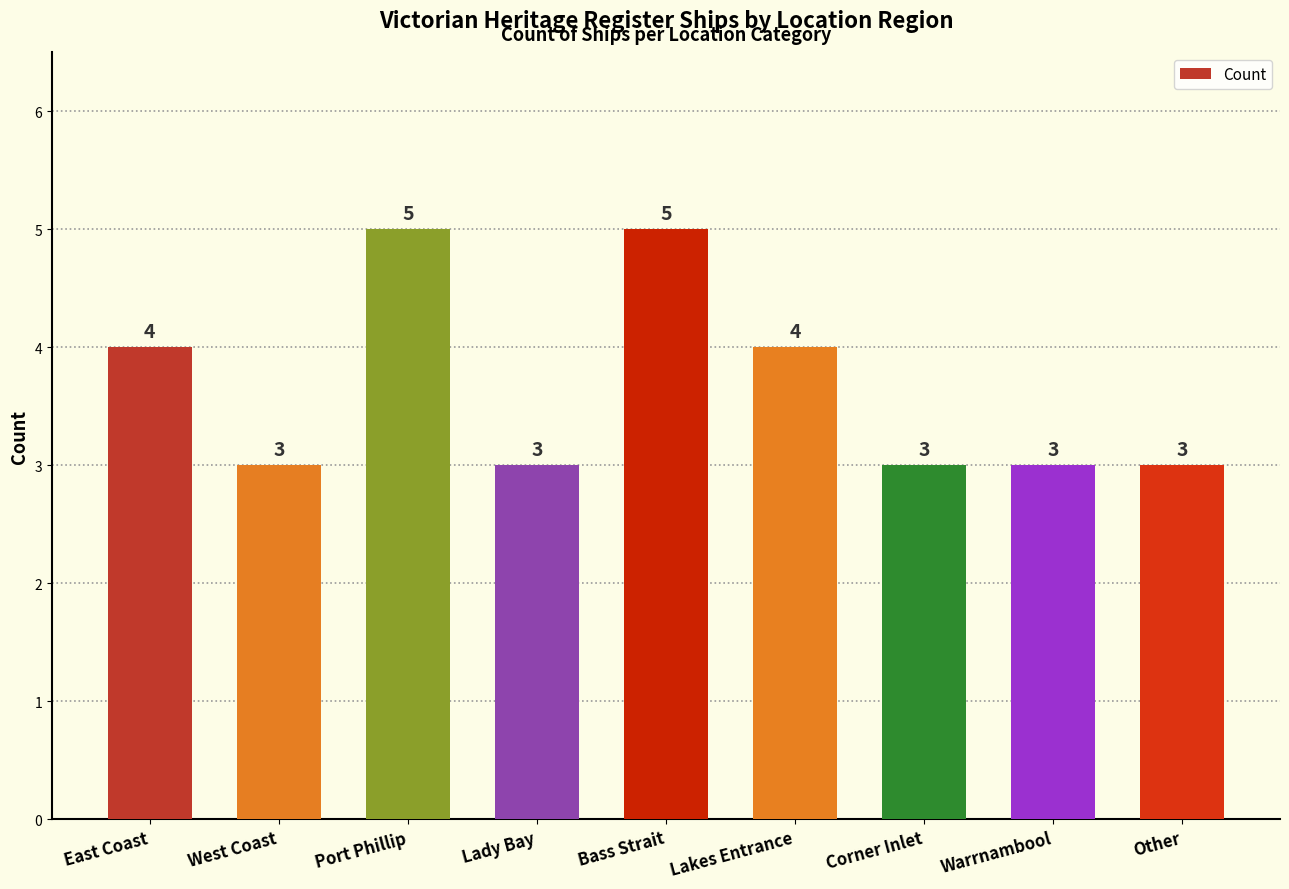

What is the change in value from West Coast to Lakes Entrance?

+1